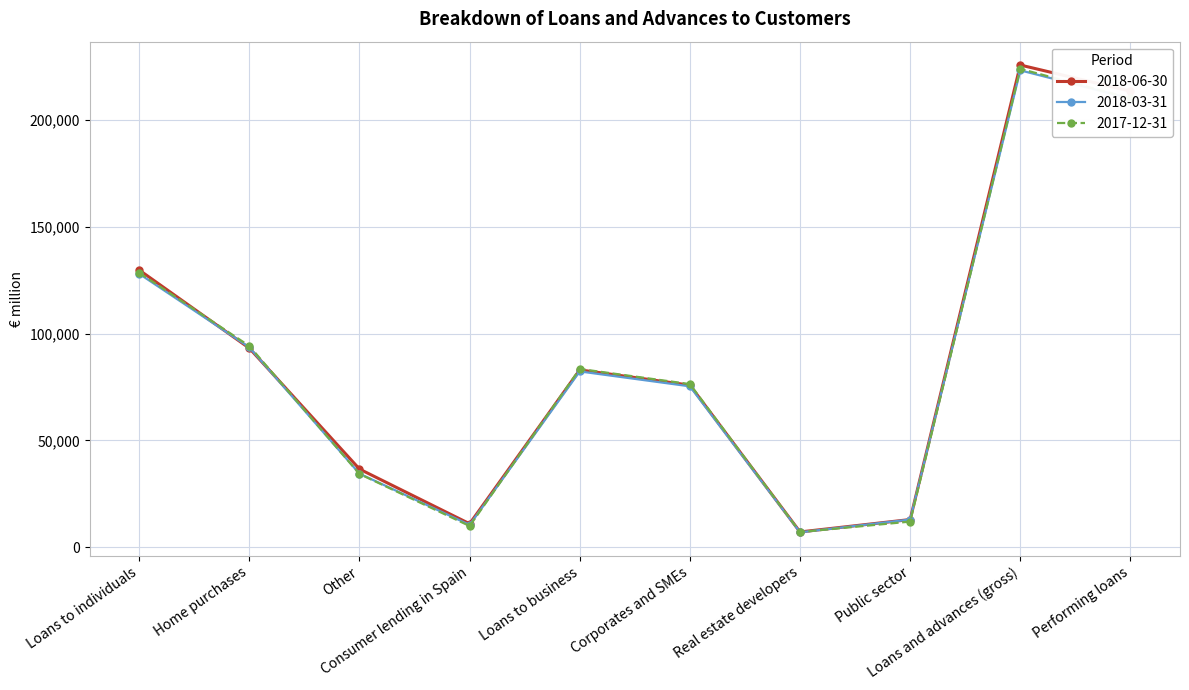

Which series has the widest spread of values?

2018-06-30